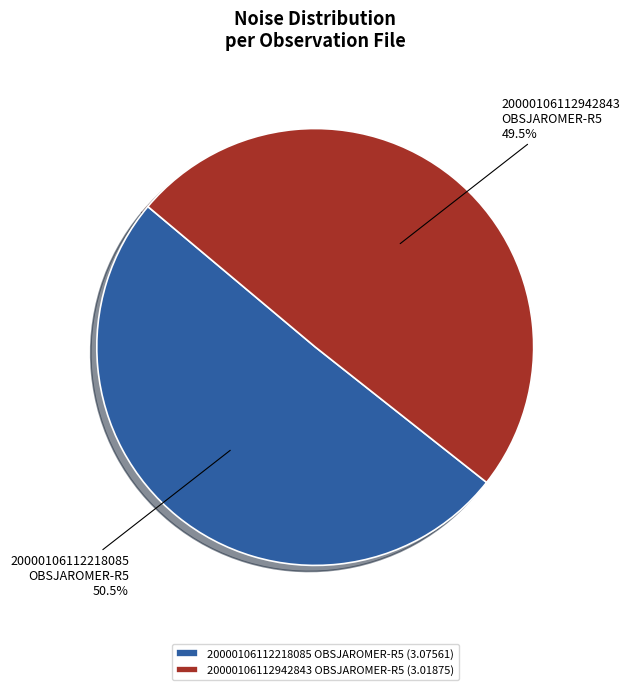

Does 20000106112218085 OBSJAROMER-R5 represent more than half of the total?

Yes